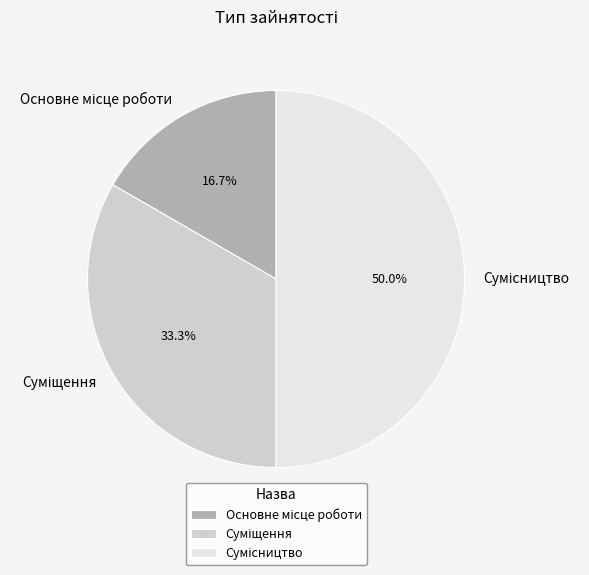

How many slices are in this pie chart?

3